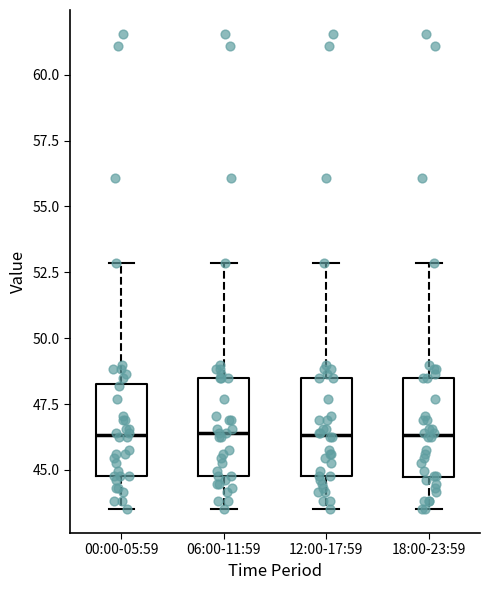

Reading left to right, read every box against the y-axis: the position of its median line, the range the box covers, and the ends of its whiskers. The values are not printed on the chart, so give them approximately, as read against the axis.

00:00-05:59: median 46.5, box 45.0 to 48.5, whiskers 43.5 to 53.0
06:00-11:59: median 46.5, box 45.0 to 48.5, whiskers 43.5 to 53.0
12:00-17:59: median 46.5, box 45.0 to 48.5, whiskers 43.5 to 53.0
18:00-23:59: median 46.5, box 45.0 to 48.5, whiskers 43.5 to 53.0